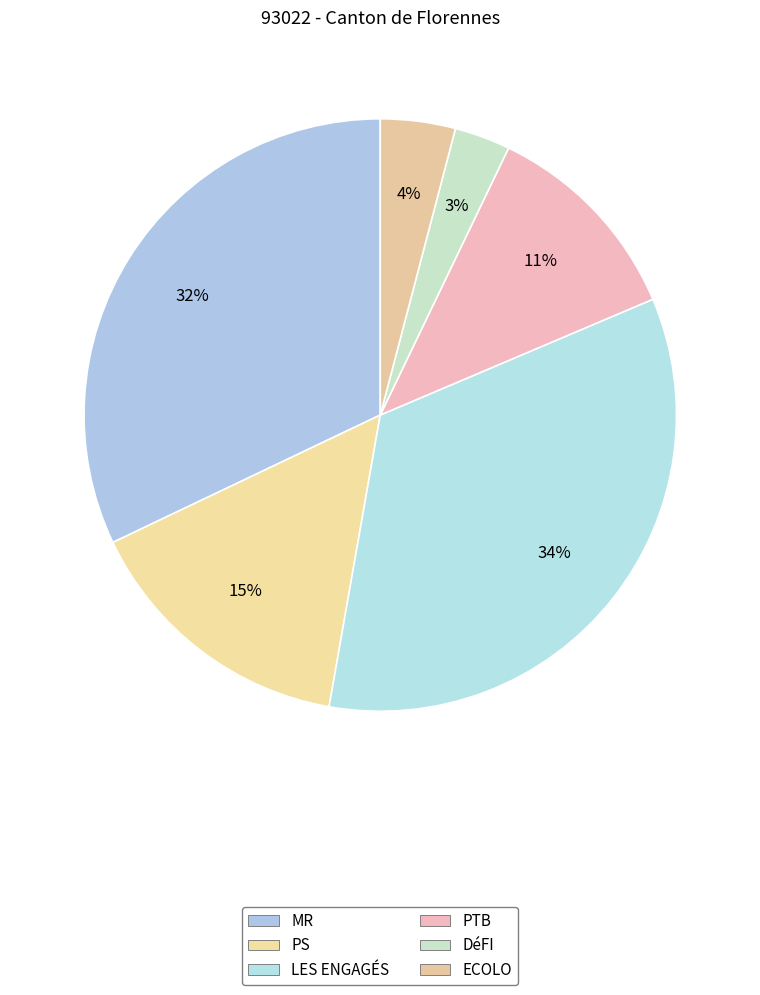

To the nearest percent, what portion does ECOLO represent?

4%